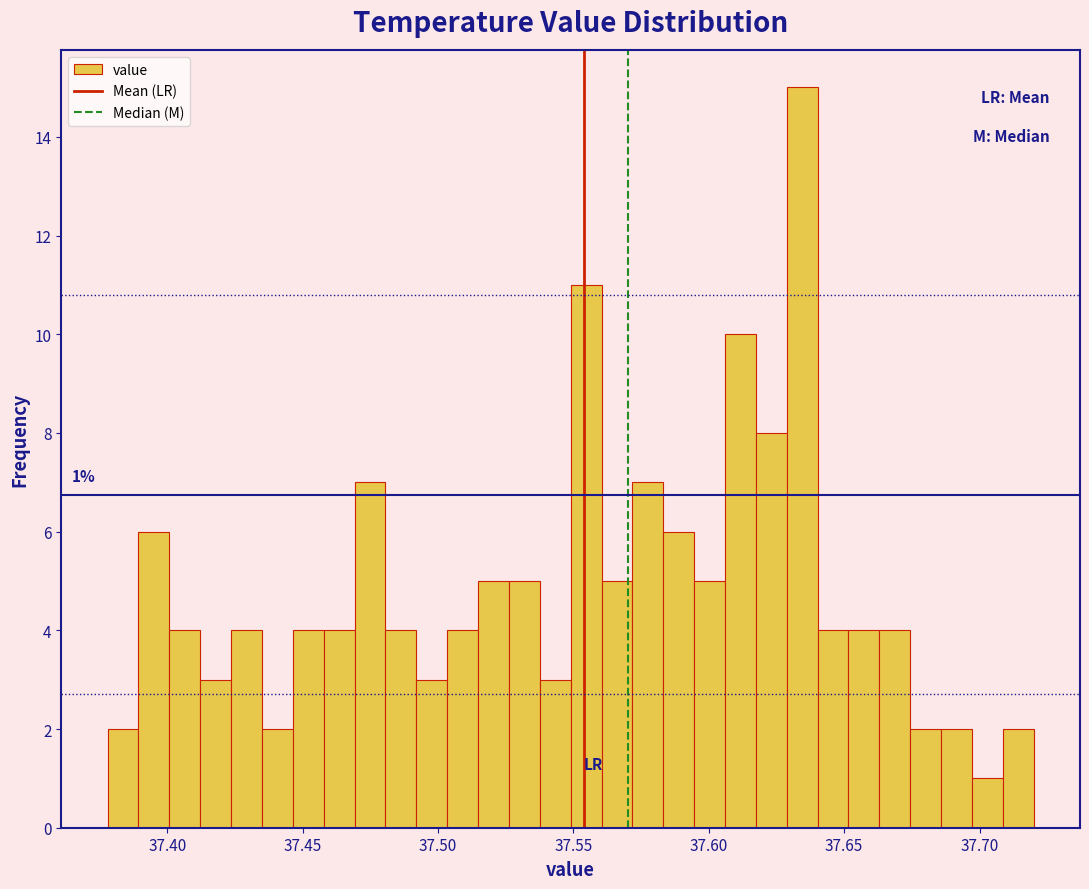

Around what value on the x-axis is the tallest bar? Give the approximate position of its centre, as read against the axis.

37.635